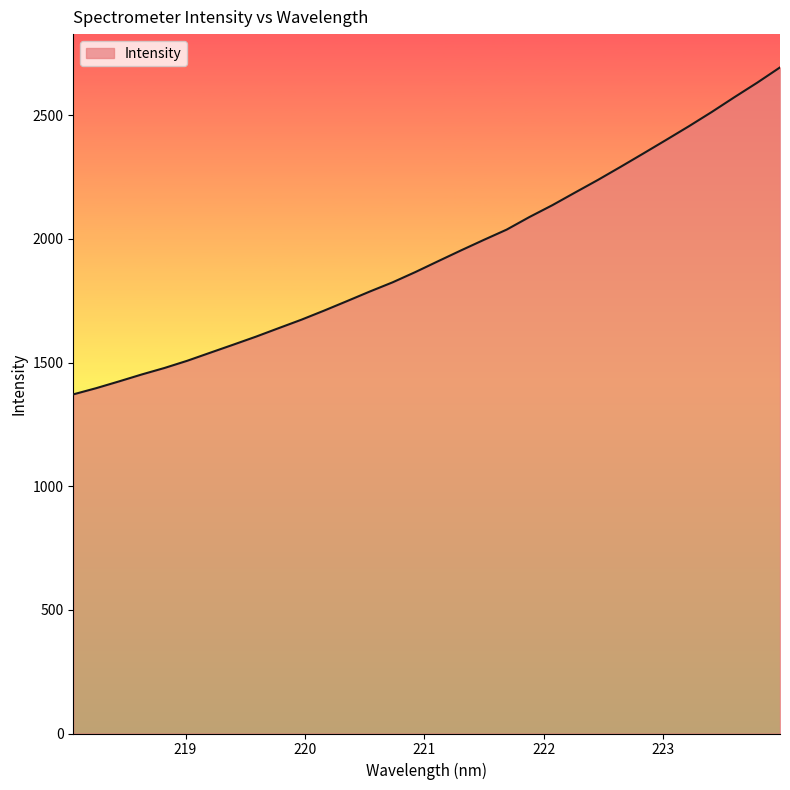

What is the smallest value displayed?

1371.3